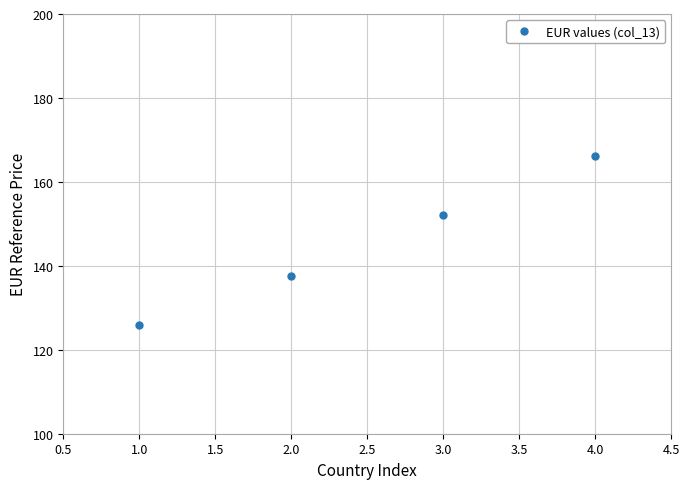

What is the label of the 3rd point from the right?

2.0